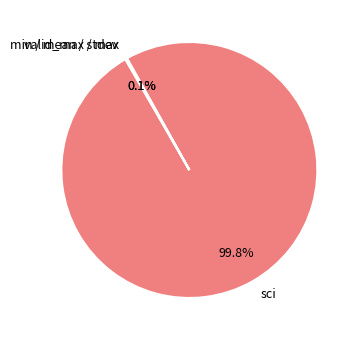

Is sci the majority of the pie?

Yes